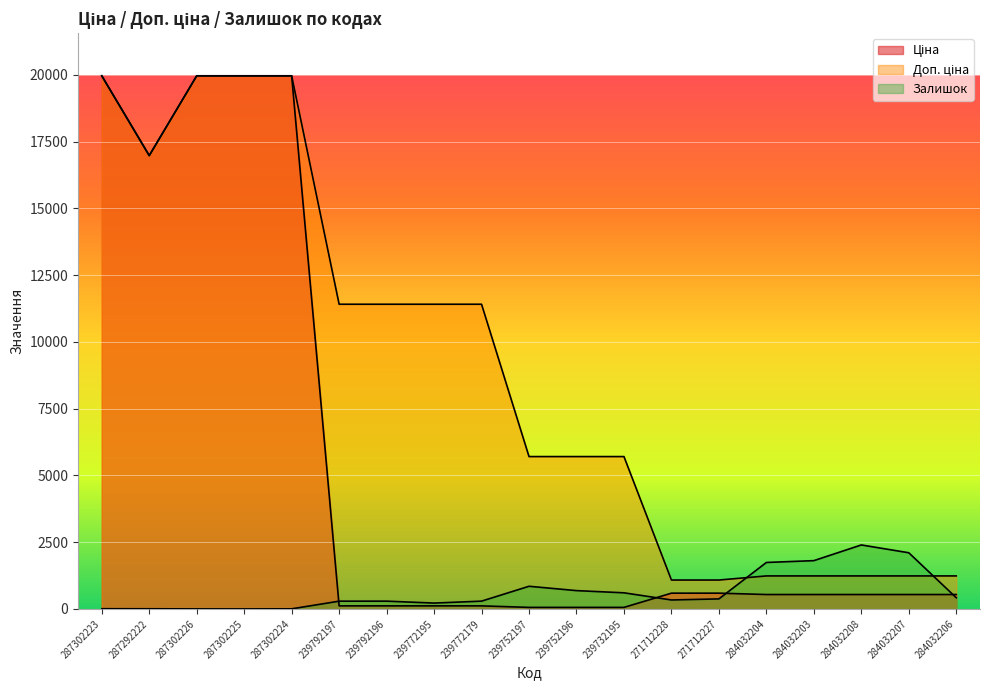

Rank the series by their average value, from highest to lowest.

Доп. ціна, Ціна, Залишок